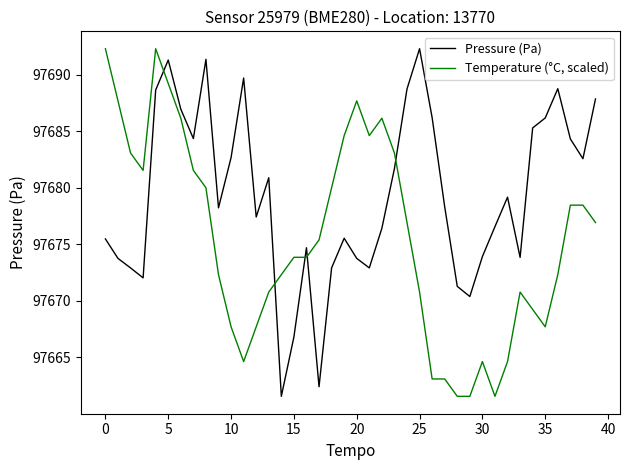

List the series in order of their overall mean, highest first.

Pressure (Pa), Temperature (°C, scaled)